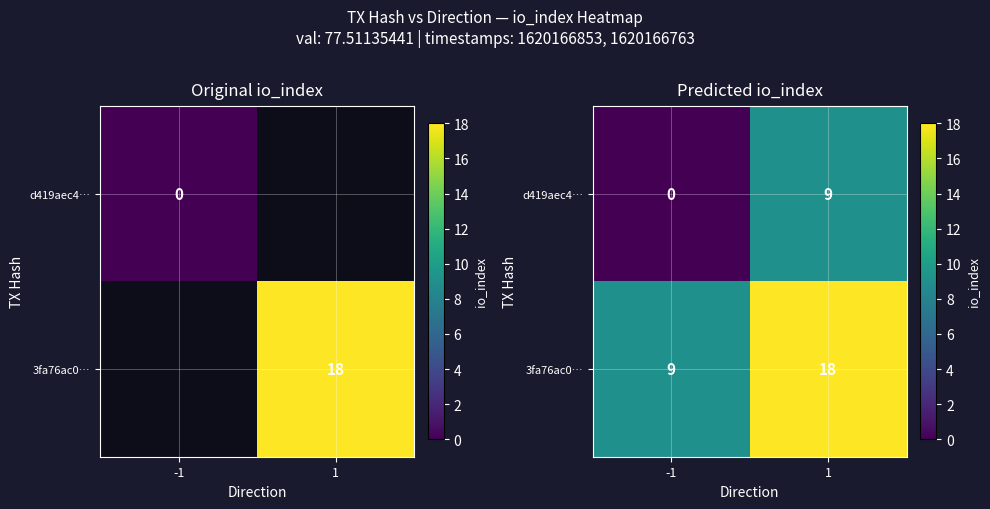

List the series in order of their overall mean, lowest first.

d419aec4…, 3fa76ac0…